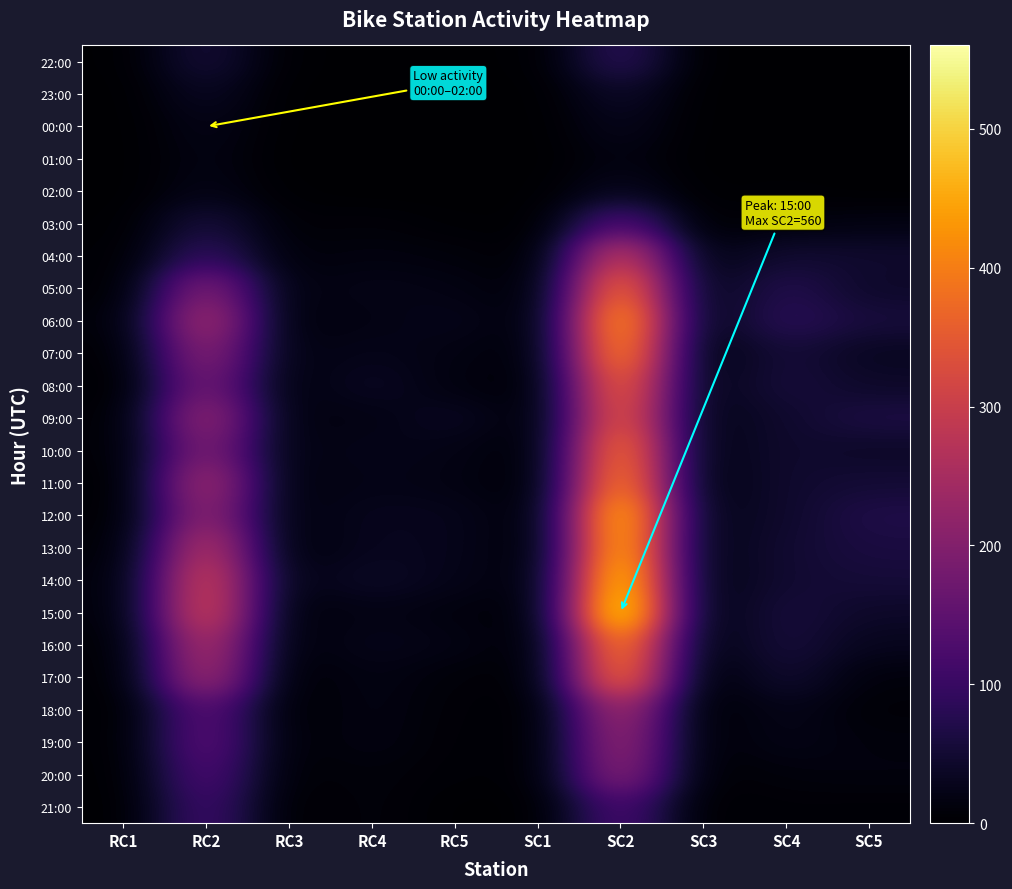

What is the spread (max minus min) of values at SC5?

69